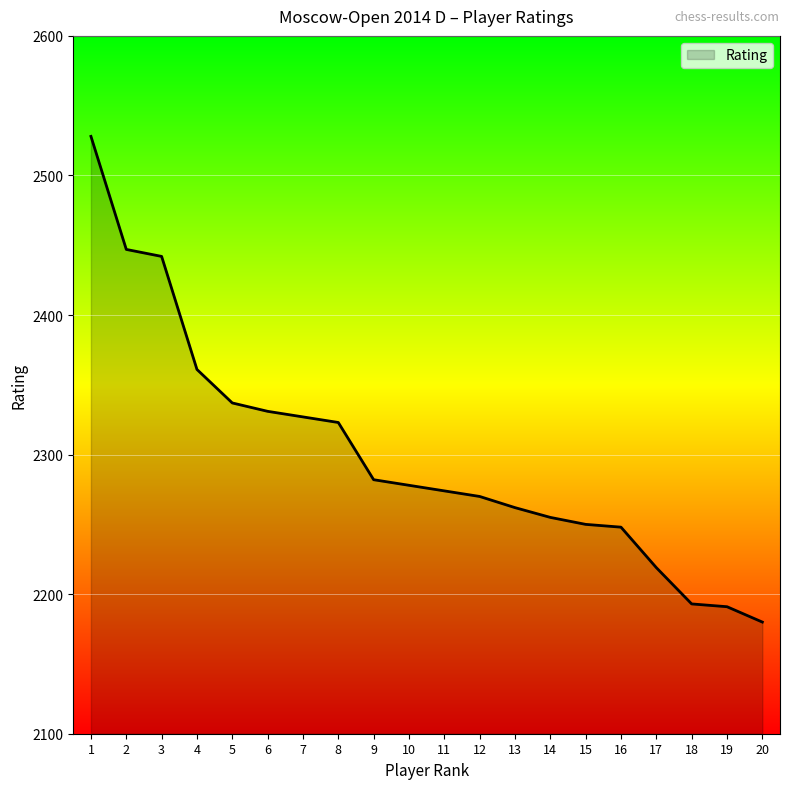

Reading right to left, extract all data points from this chart.

20=2180	19=2191	18=2193	17=2219	16=2248	15=2250	14=2255	13=2262	12=2270	11=2274	10=2278	9=2282	8=2323	7=2327	6=2331	5=2337	4=2361	3=2442	2=2447	1=2528